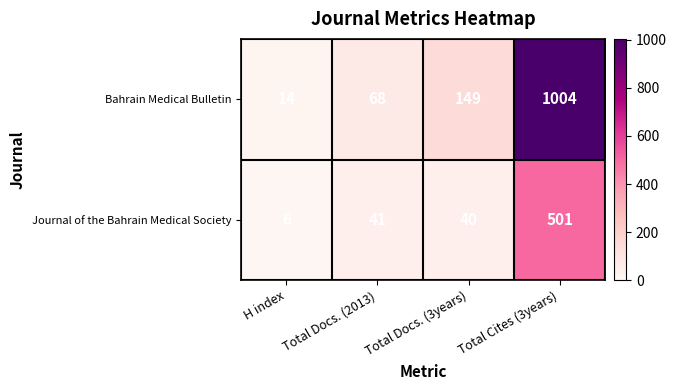

What is the difference between the Bahrain Medical Bulletin values at Total Docs. (3years) and H index?

135